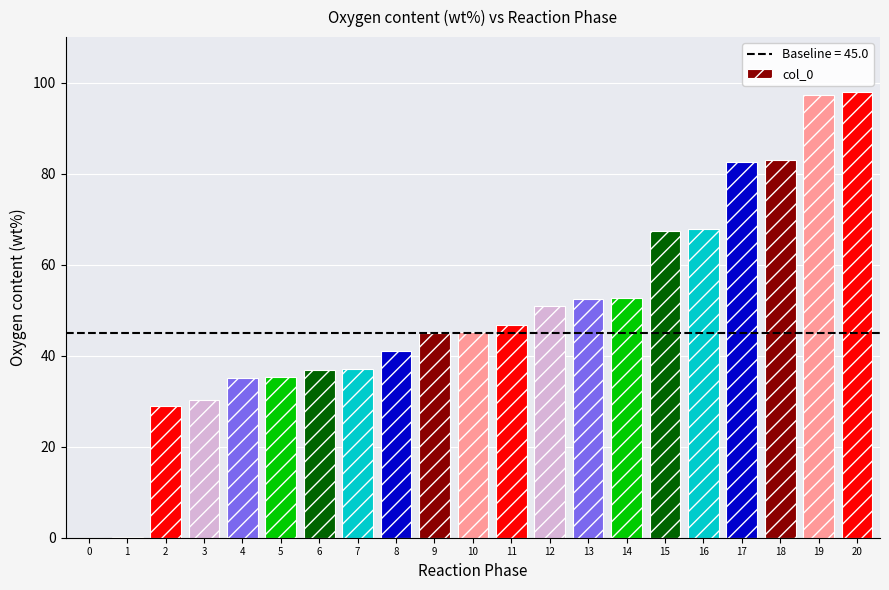

Is it true that the value at 4 is 13.7?

False